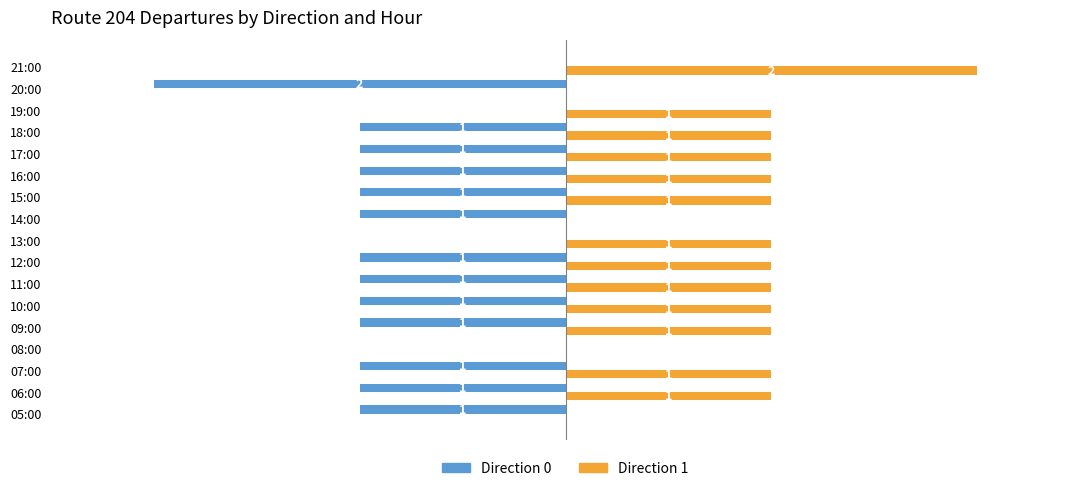

Is the value of Direction 1 at 05:00 greater than the value of Direction 0 at 17:00?

Yes